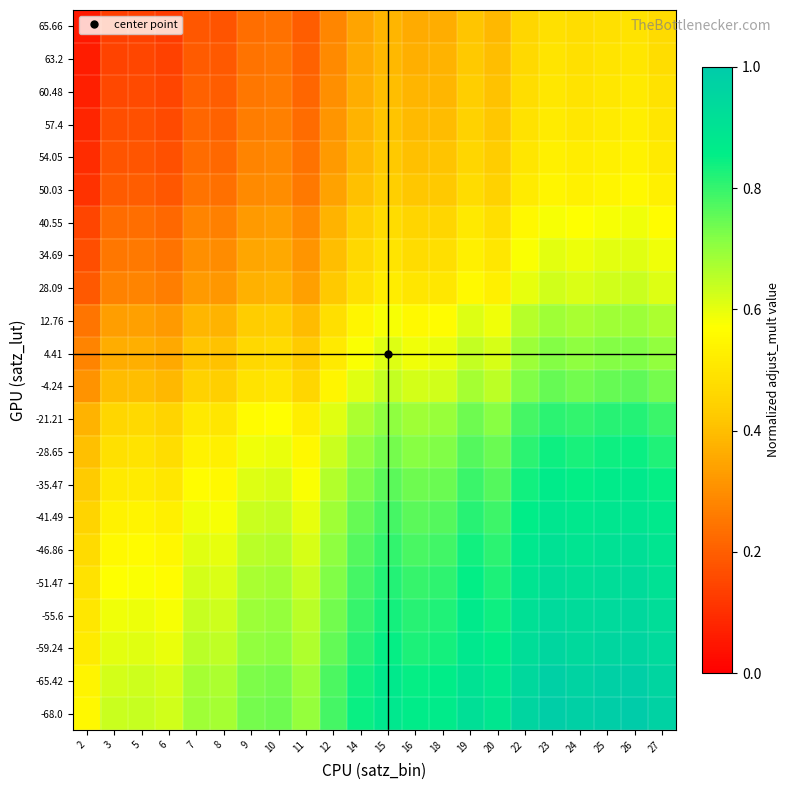

At how many categories does at least one series exceed 0?

22